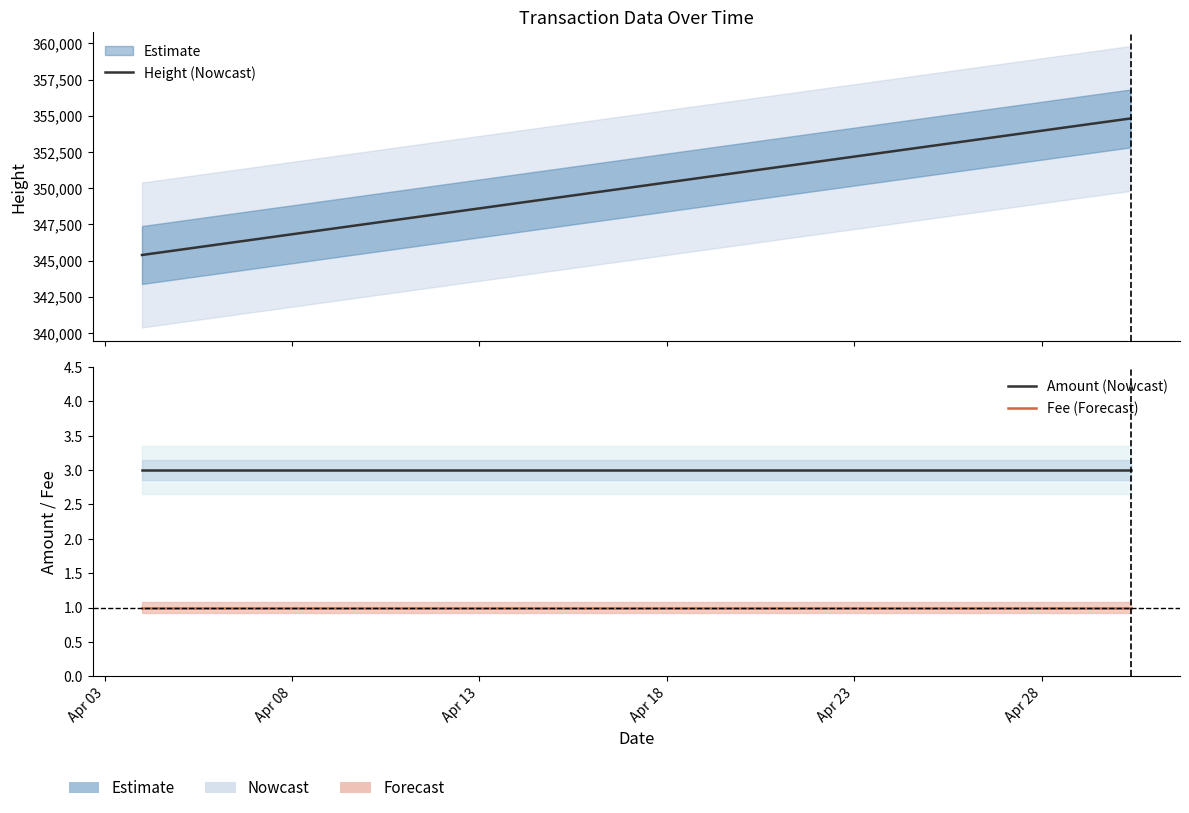

List the labels in order of Fee (Forecast) value, smallest first.

Apr 03, Apr 08, Apr 13